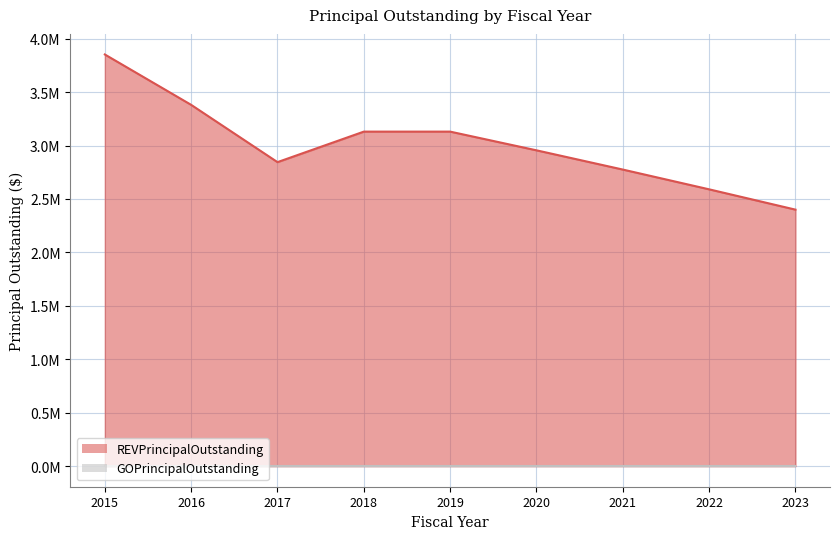

What is the change in value from 2018 to 2020?

-175000.0